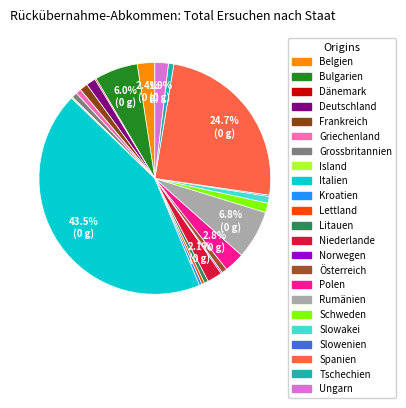

What is the change in value from Polen to Rumänien?

+21